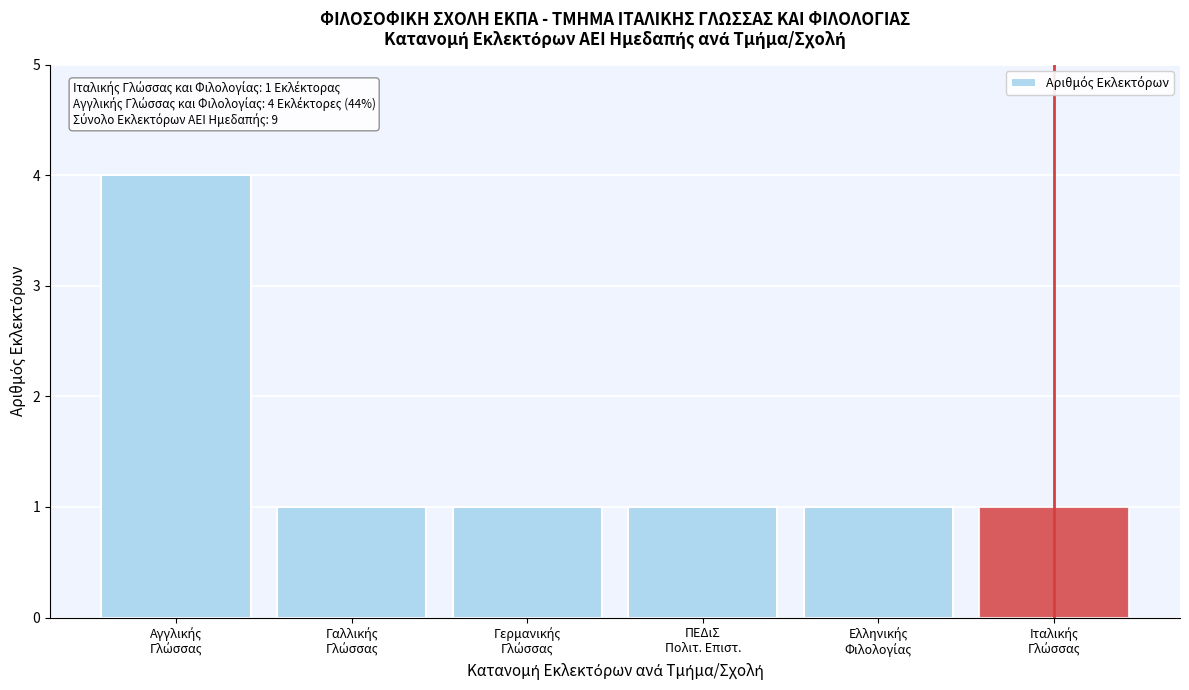

Reading left to right, list all the values displayed in this chart.

4	1	1	1	1	1